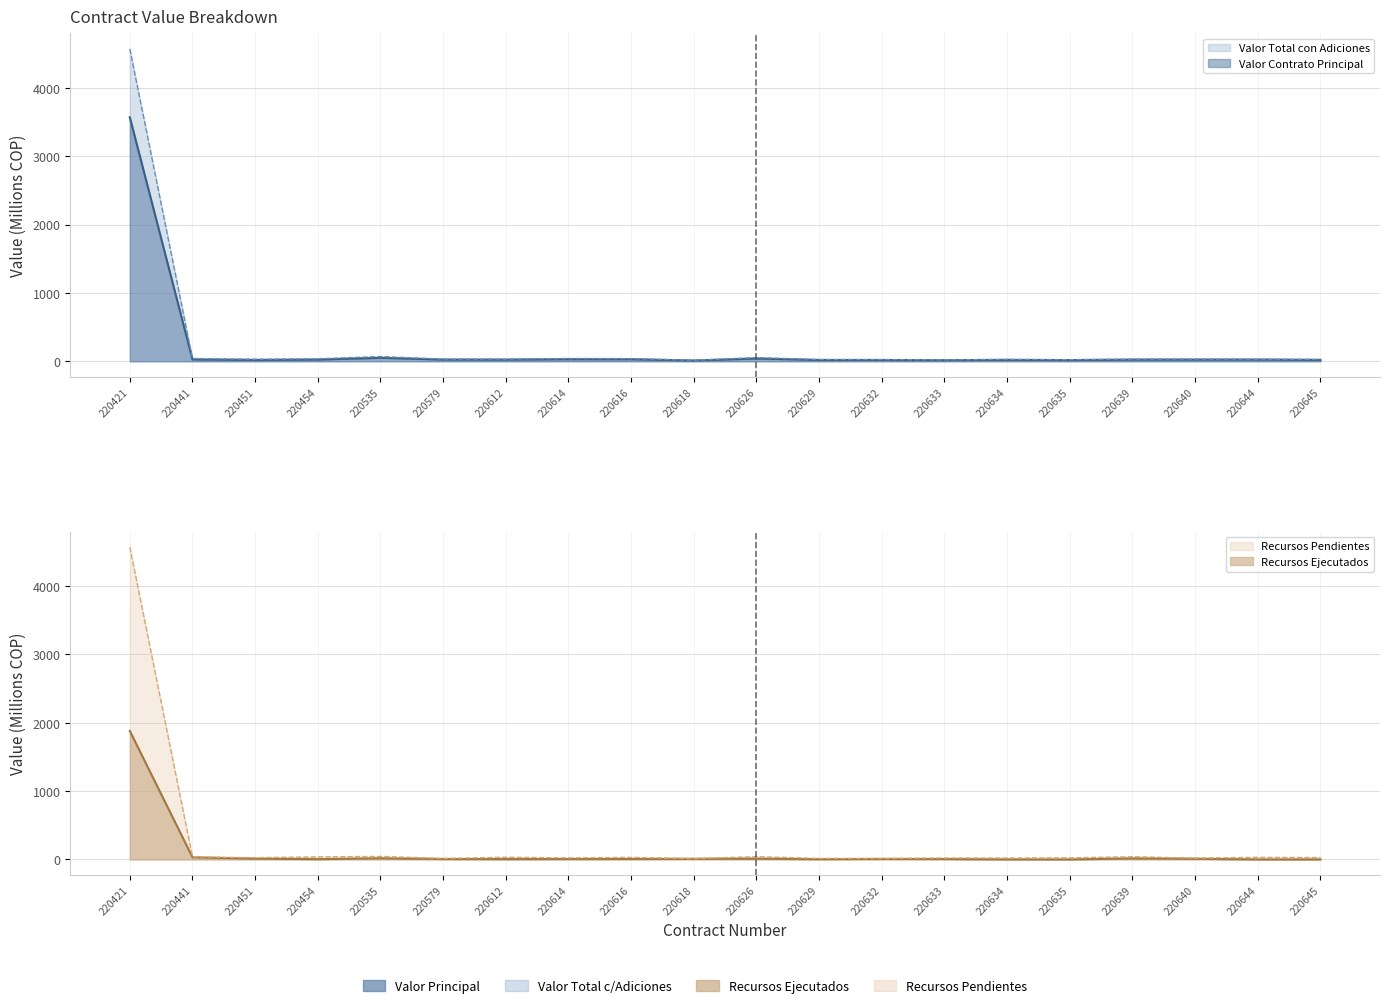

What is the maximum value shown in the chart?

4569.8